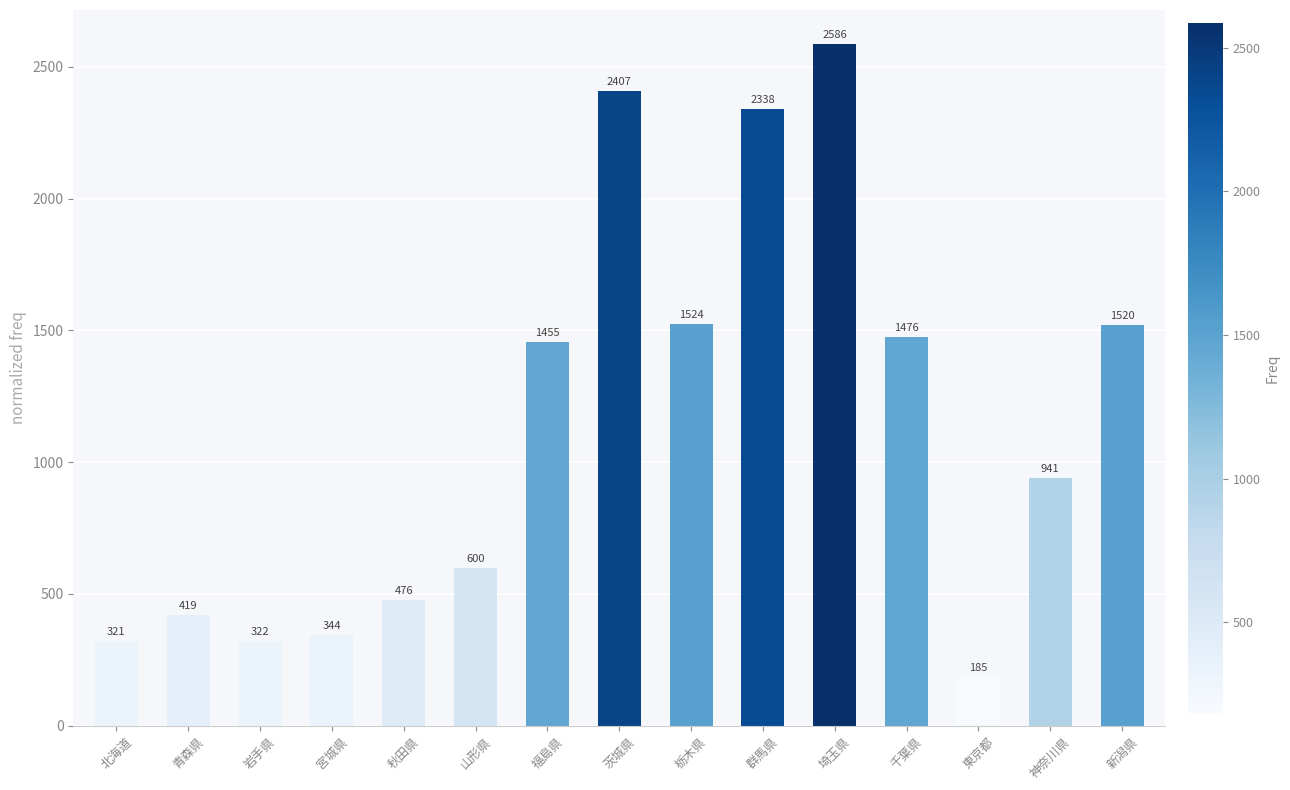

What is the maximum value shown in the chart?

2586